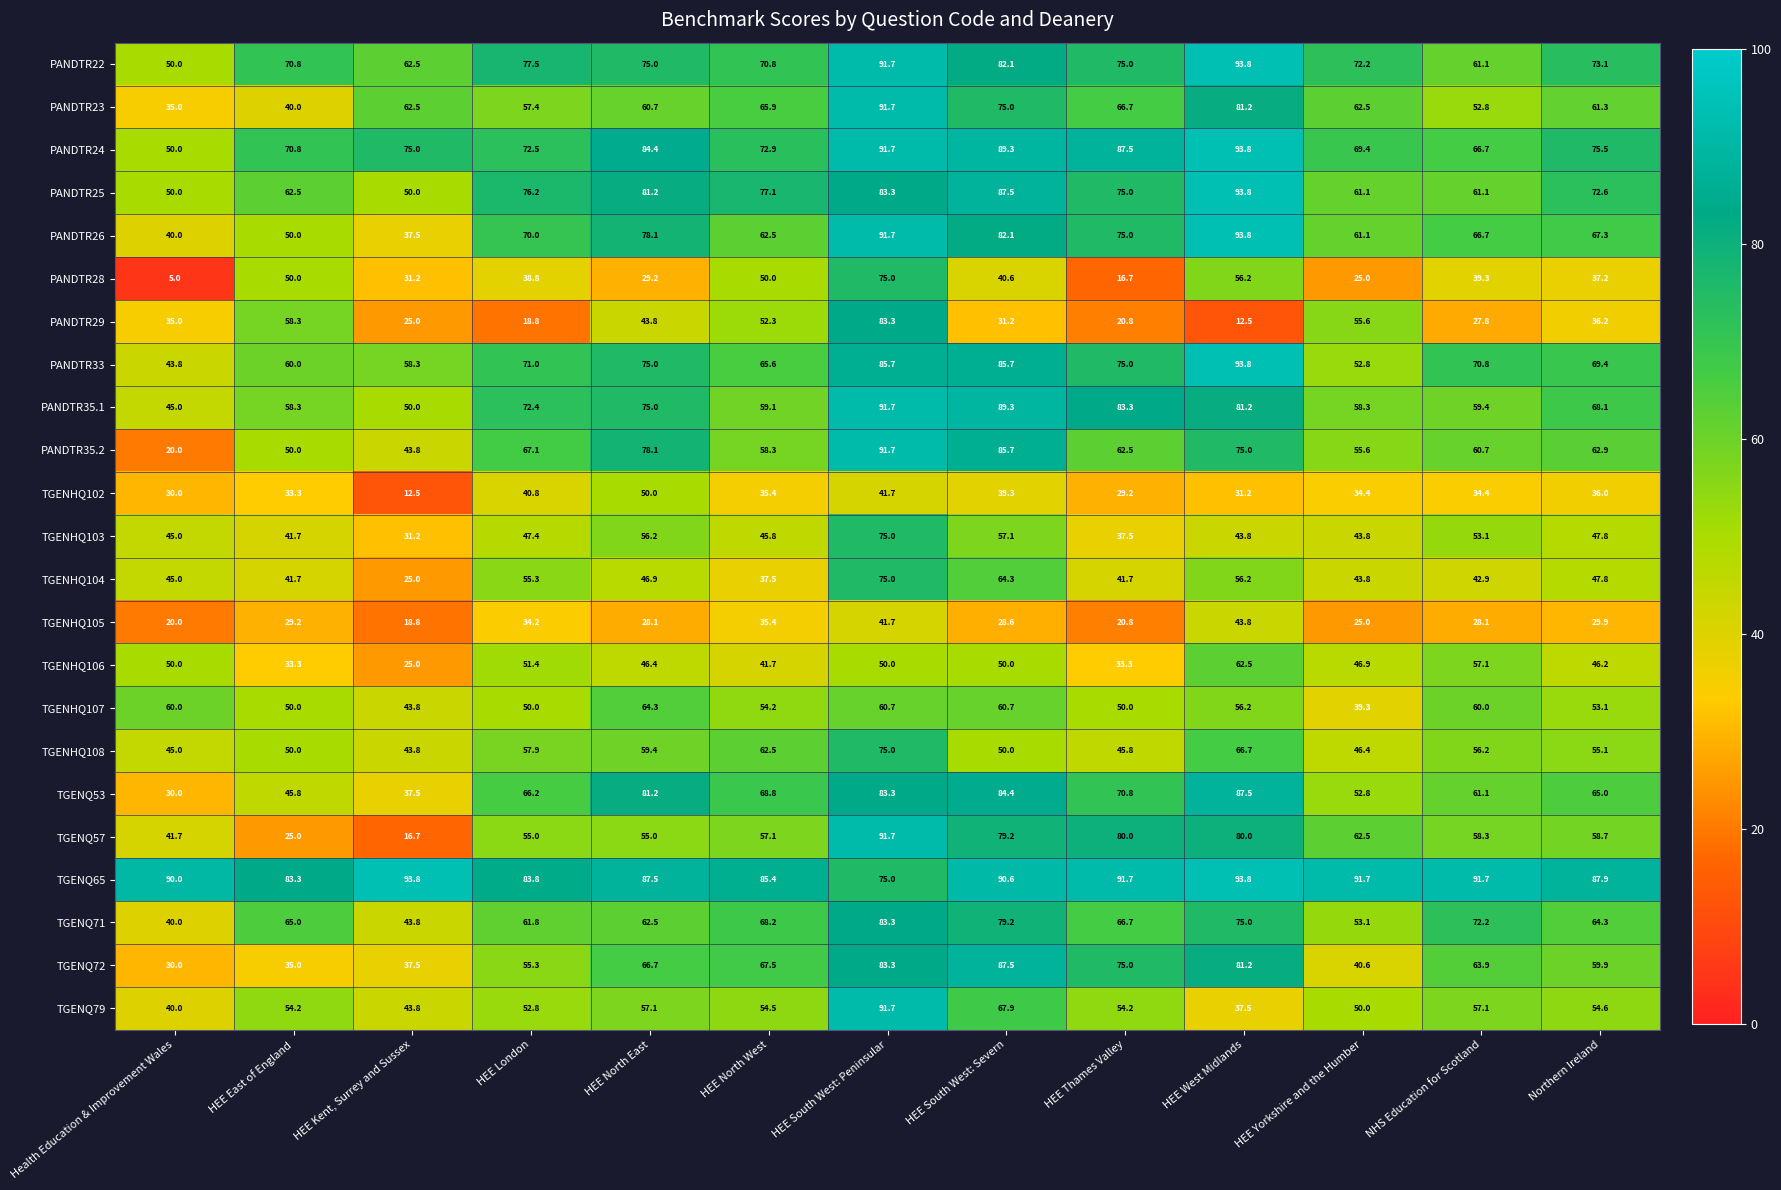

Between HEE London and HEE South West: Peninsular, which series saw the biggest shift?

PANDTR29